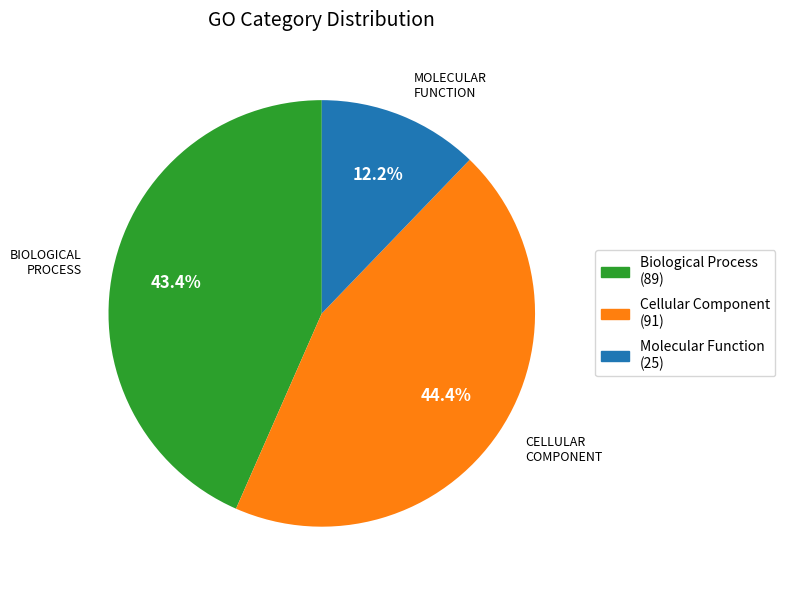

Does any single category account for the majority?

No